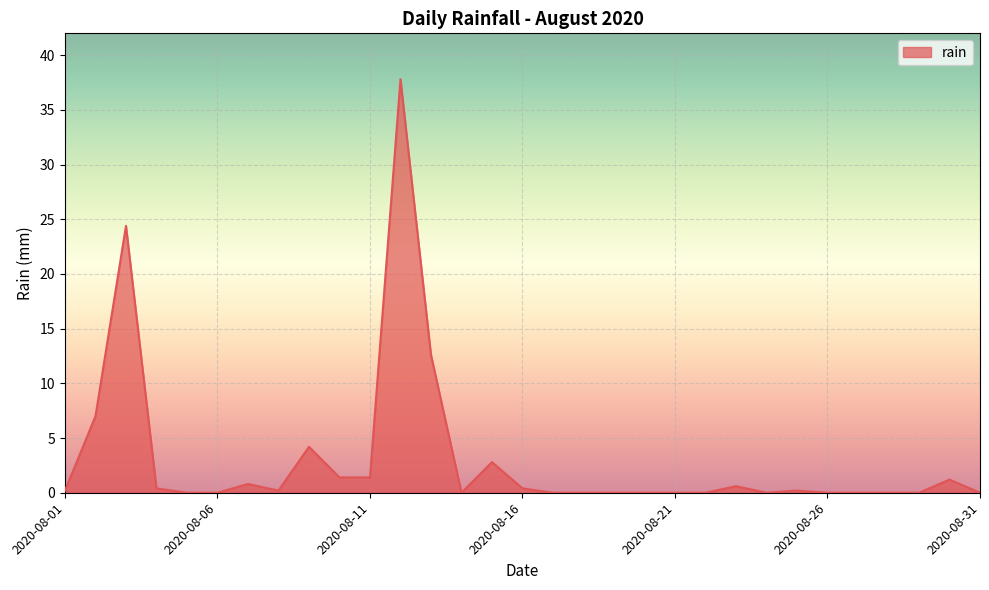

True or false: there are more than 0 points higher than both neighbors.

True